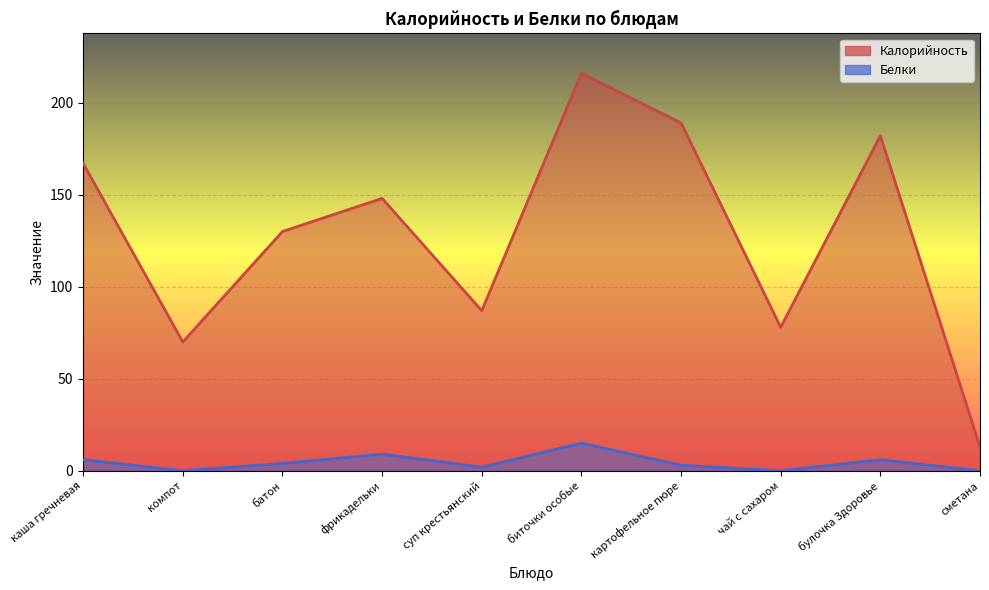

True or false: Калорийность has more than 1 points higher than both neighbors.

True